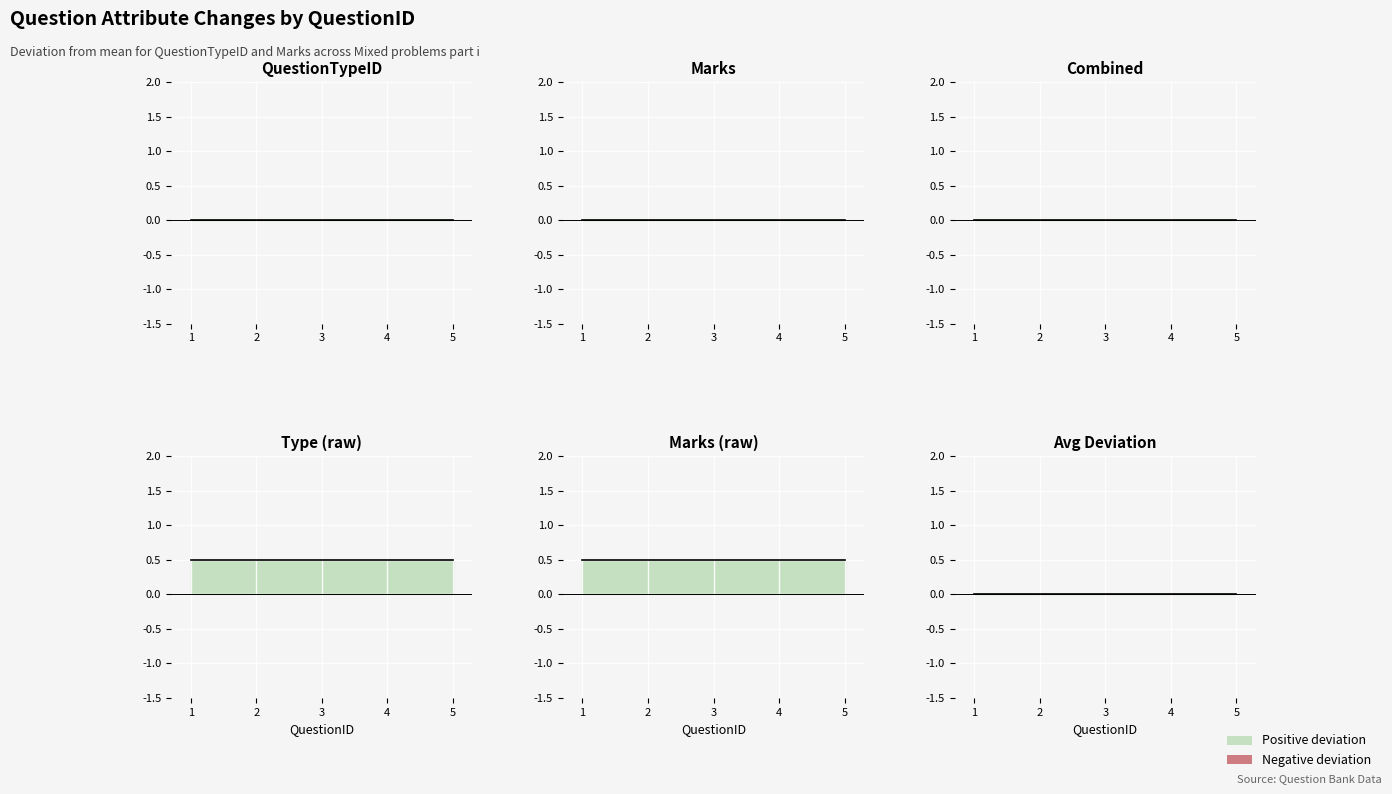

Between 1 and 4, which series saw the biggest shift?

QuestionTypeID